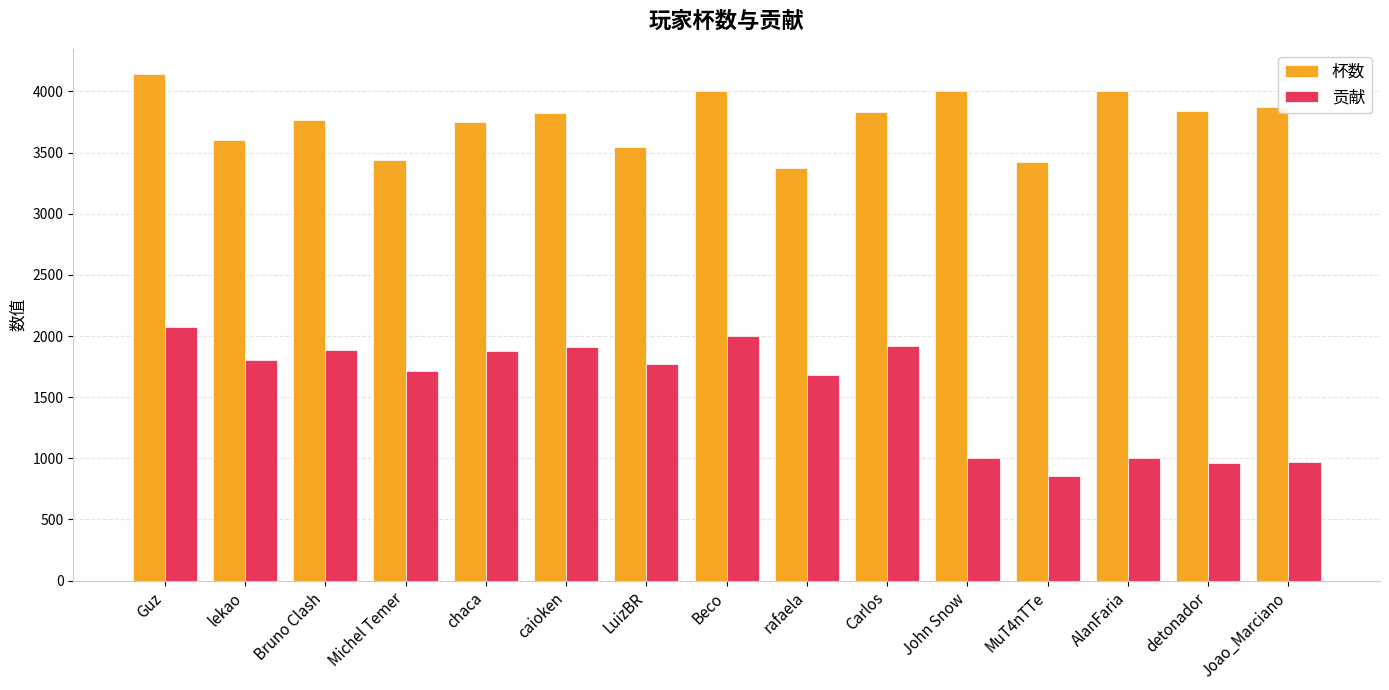

How many bars are there in each group?

2